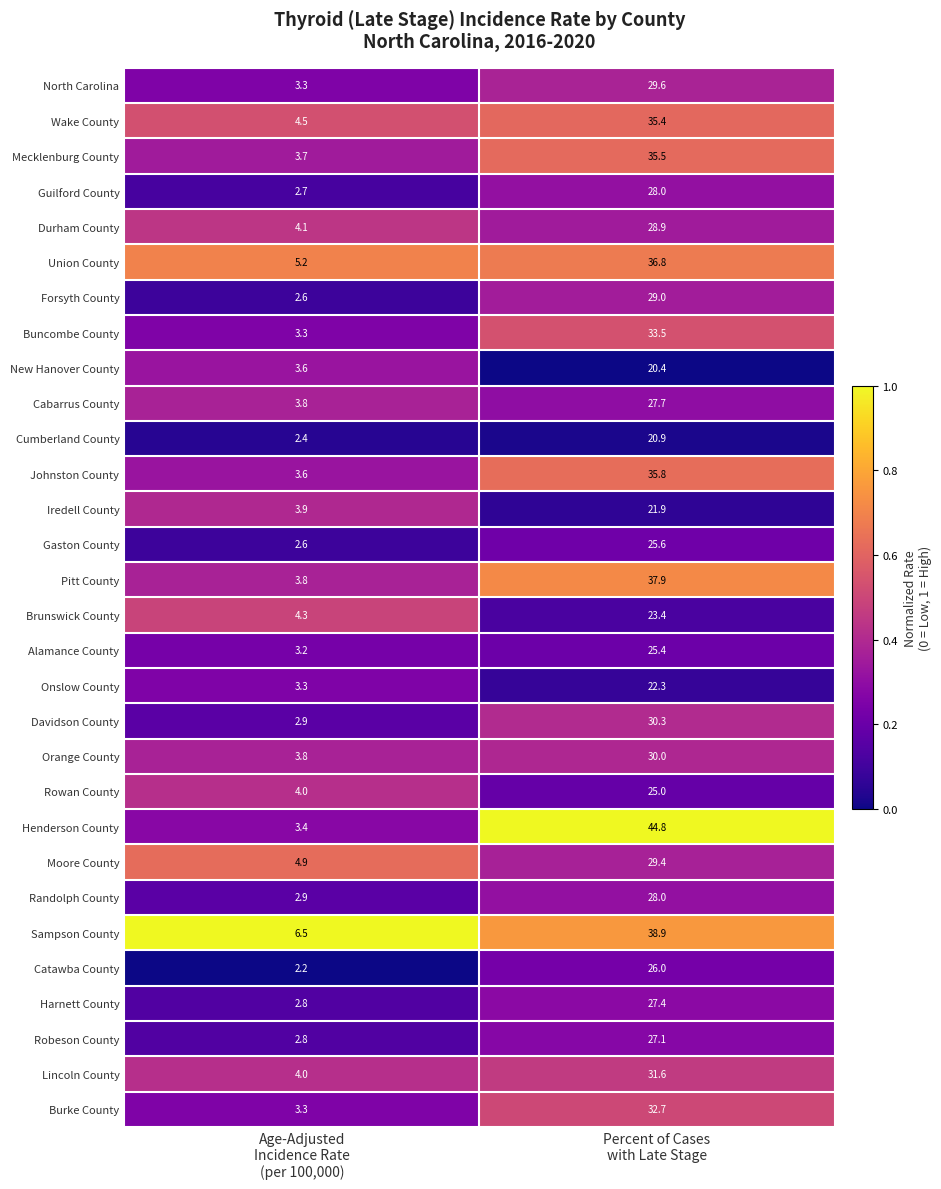

Which series has the largest range (max minus min)?

Henderson County